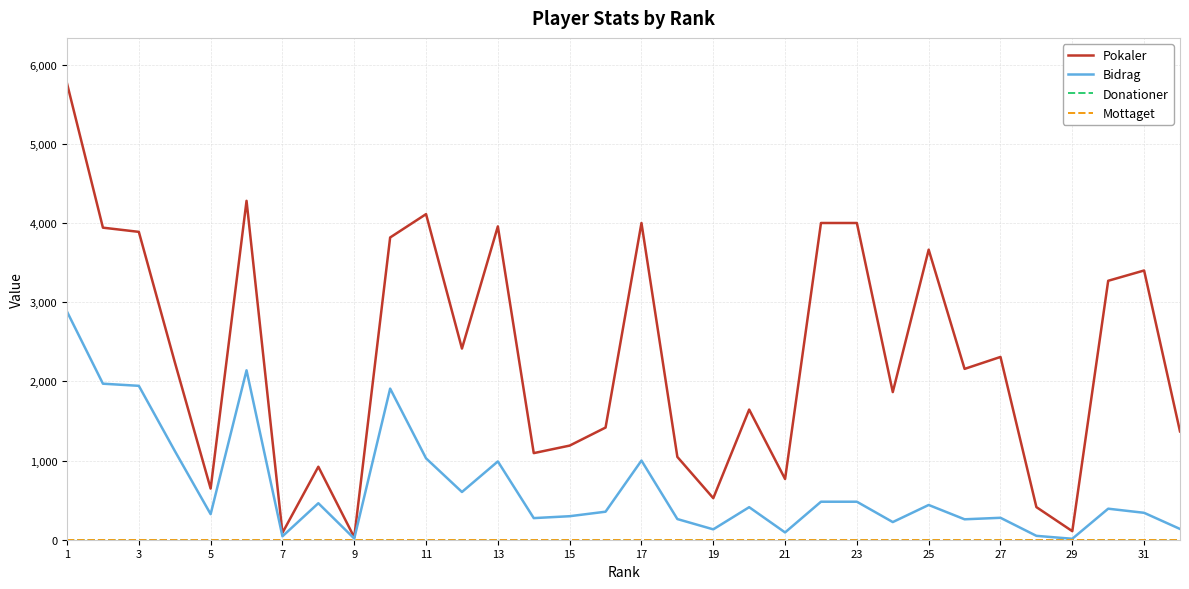

Does the chart have visible grid lines?

Yes